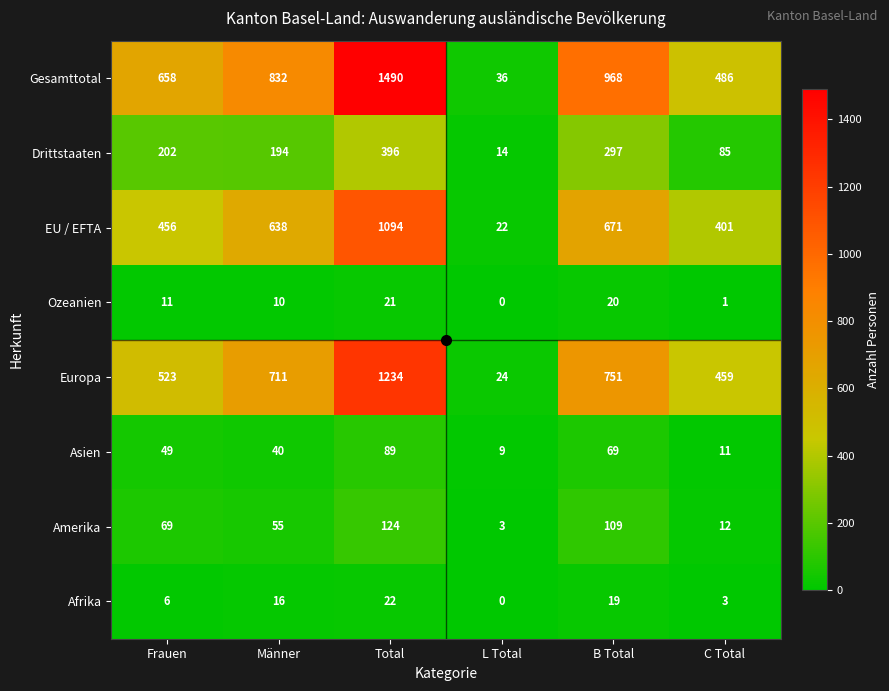

Which series has the widest spread of values?

Gesamttotal